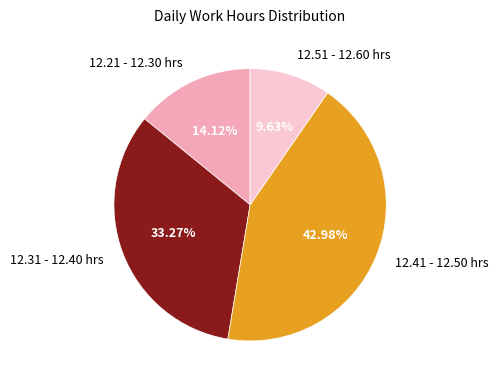

What is the largest slice in the pie chart?

12.41 - 12.50 hrs